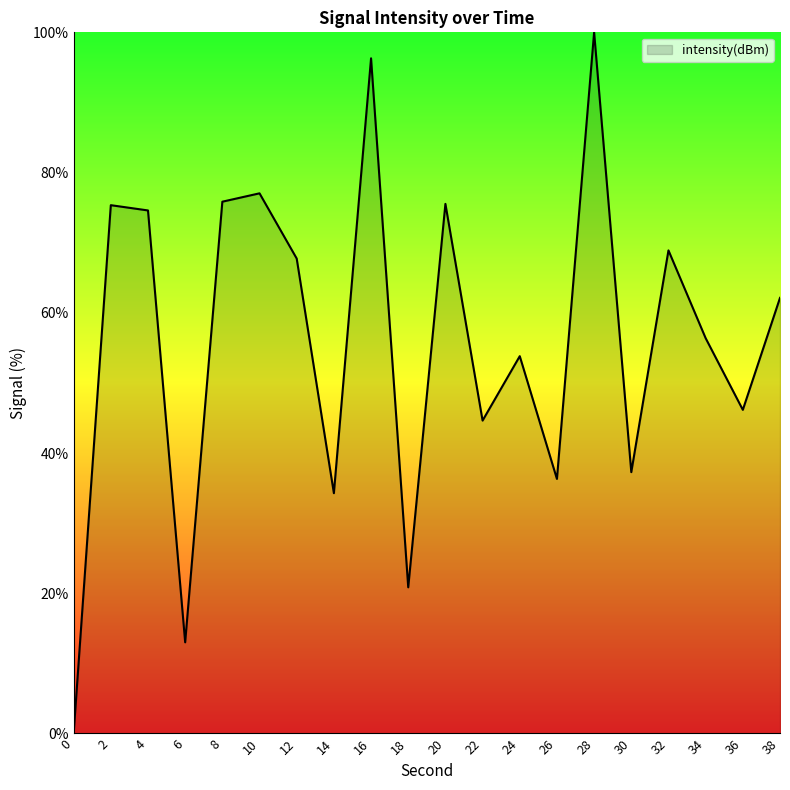

Approximately how many times larger is the value at 14 compared to 20?

0.5